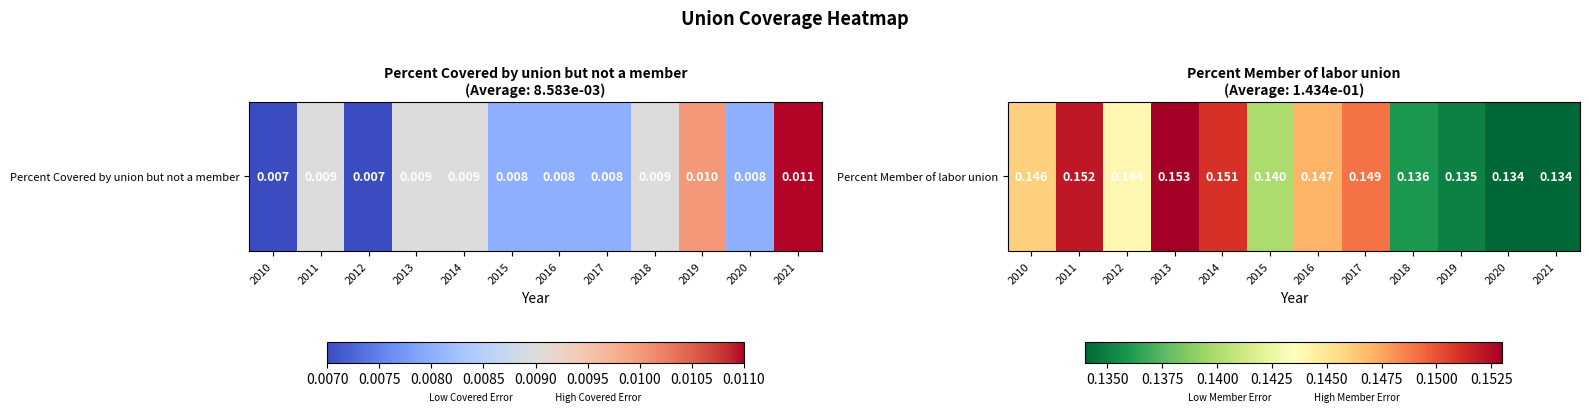

The chart shows a value of 0.1 at 2012. True or false?

False